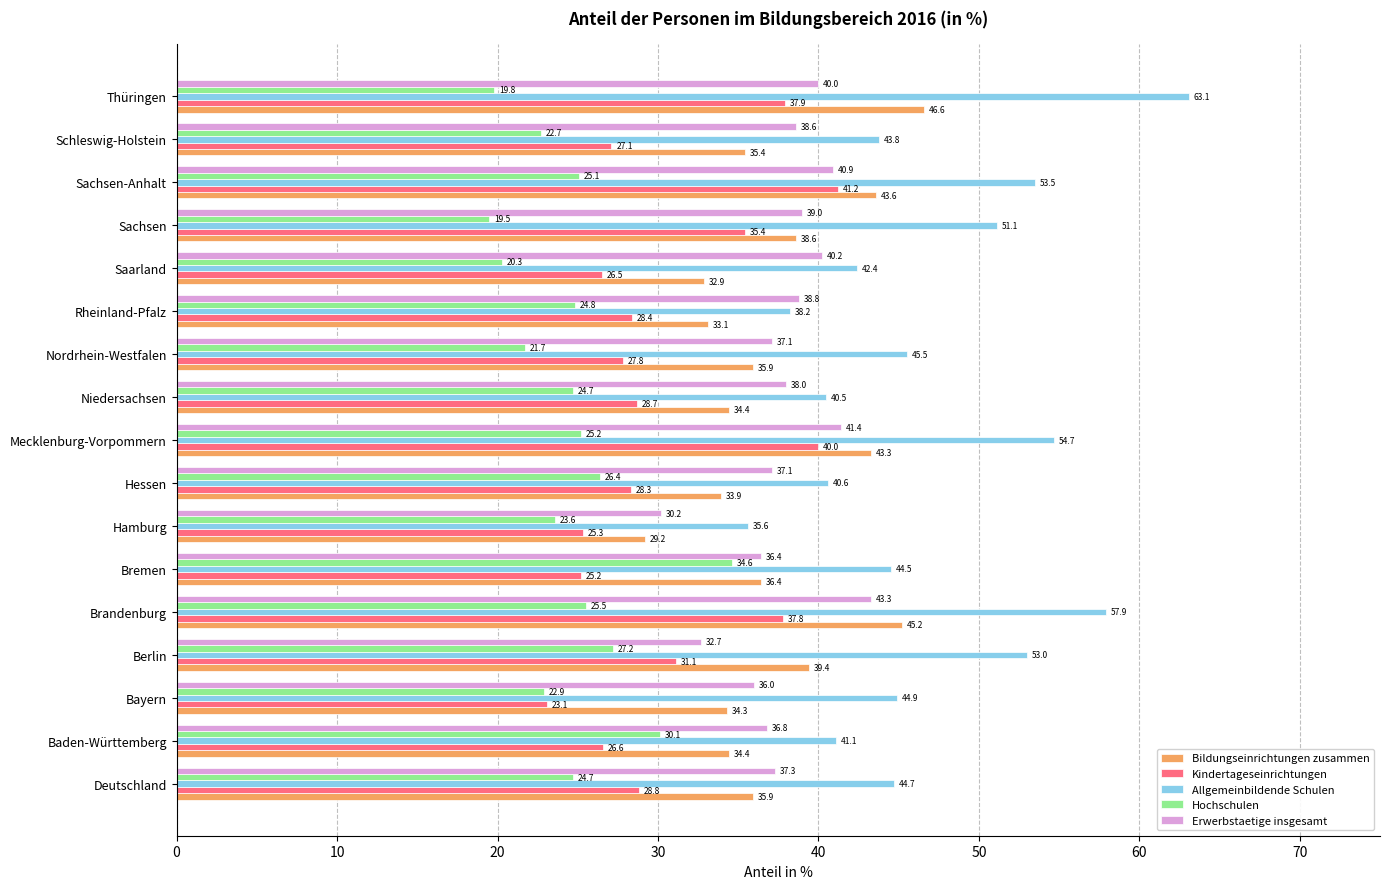

What is the highest value of the Kindertageseinrichtungen series?

41.2